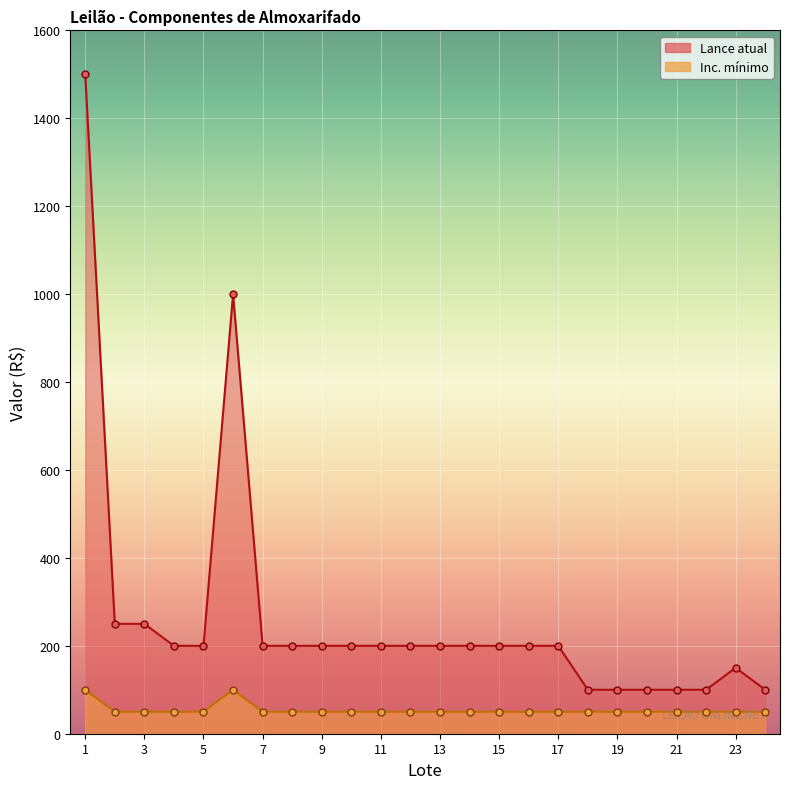

Which series contains the lowest Y value?

Inc. mínimo